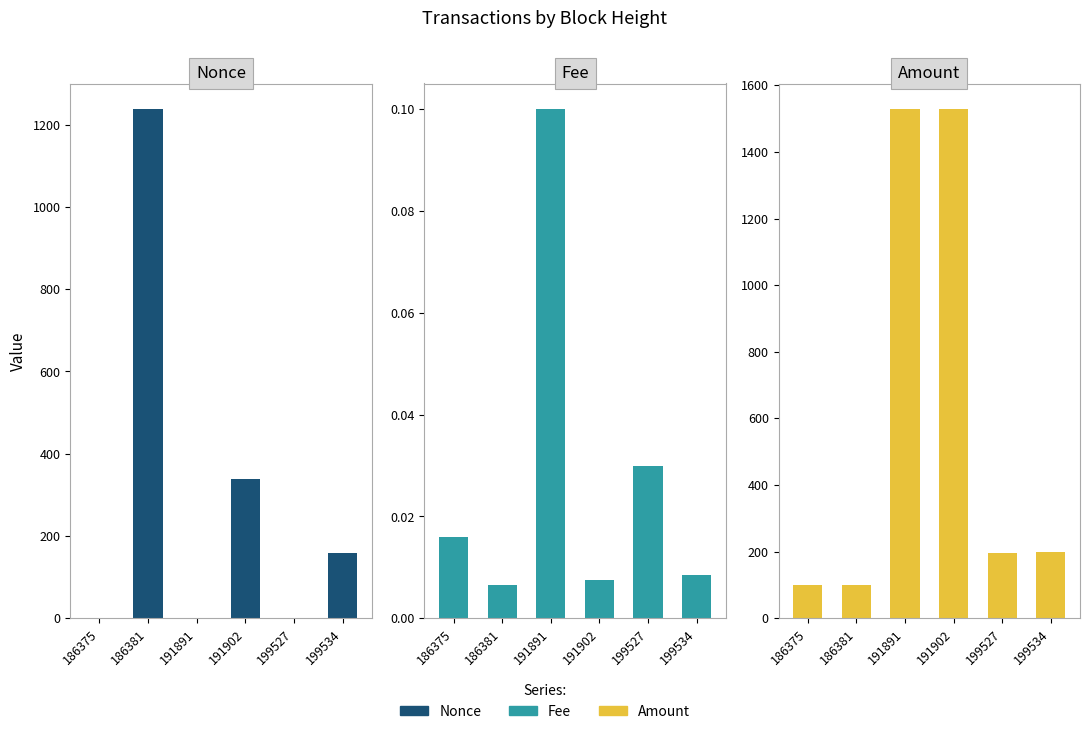

At 186375, list the series in order from smallest to largest.

Fee, Nonce, Amount